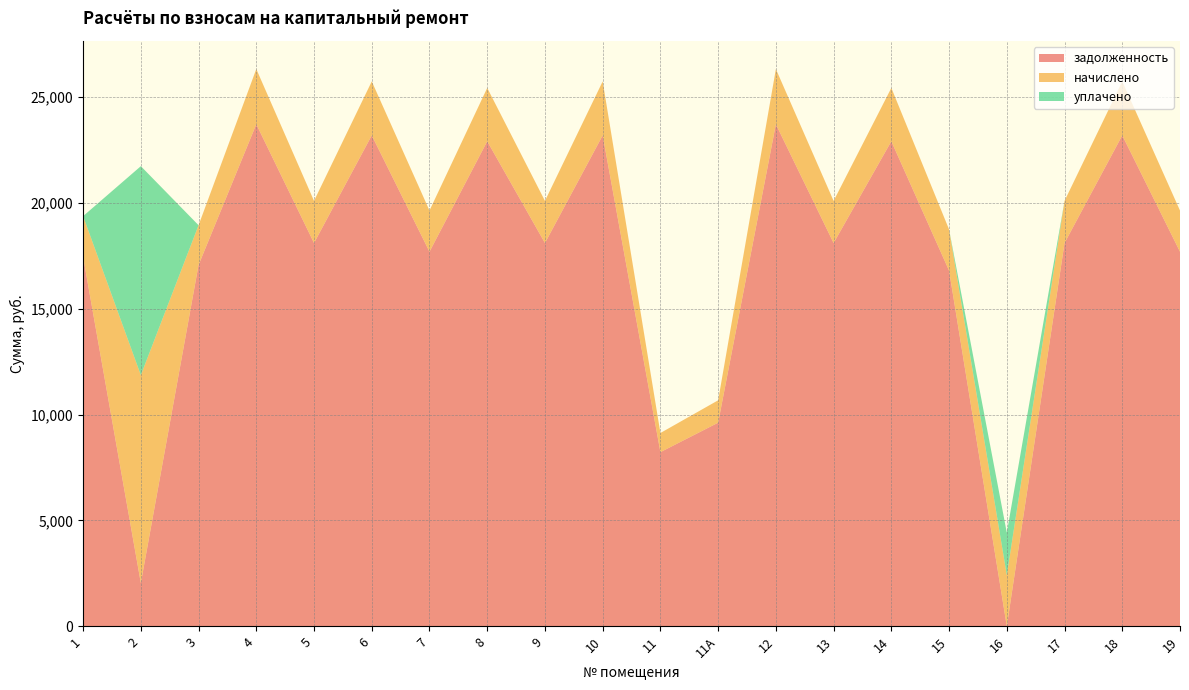

Reading left to right, list all the values displayed in this chart.

задолженность: 17456.6	2041.4	17070.0	23718.7	18106.0	23193.0	17694.8	22914.7	18106.0	23193.0	8225.8	9617.4	23718.7	18106.0	22914.7	16802.2	0.1	18106.0	23193.0	17694.8
начислено: 1920.4	9822.8	1877.9	2609.3	1991.9	2551.5	1946.6	2520.9	1991.9	2551.5	904.9	1058.0	2609.3	1991.9	2520.9	1946.6	2412.0	1991.9	2551.5	1946.6
уплачено: 0.0	9874.0	0.0	0.0	0.0	0.0	0.0	0.0	0.0	0.0	0.0	0.0	0.0	0.0	0.0	0.0	2010.1	0.0	0.0	0.0